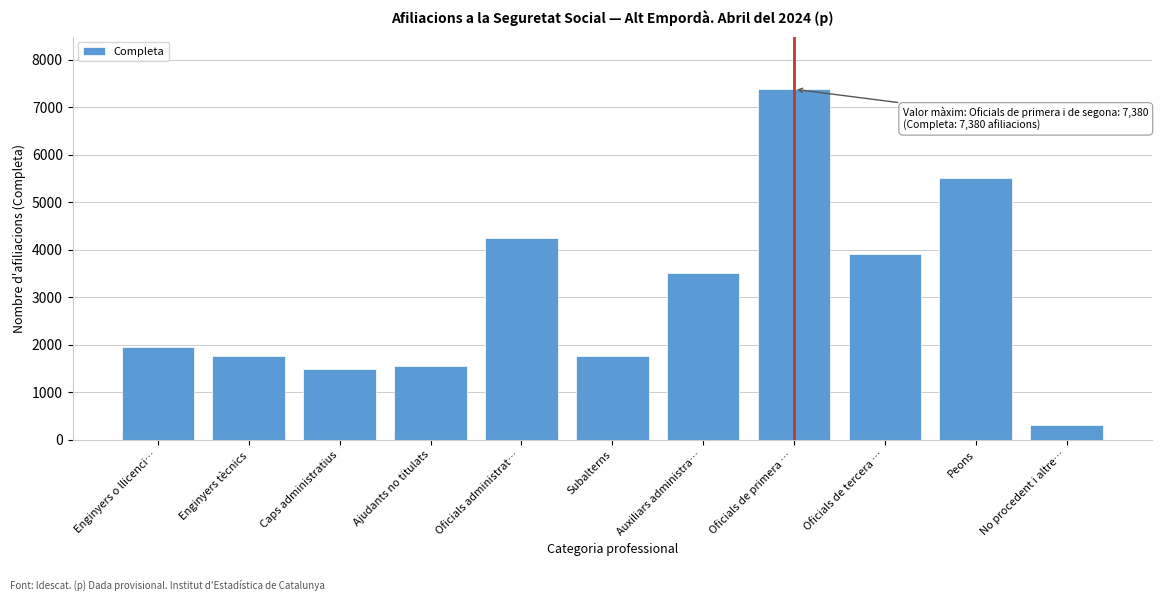

What is the sum of all values?

33380